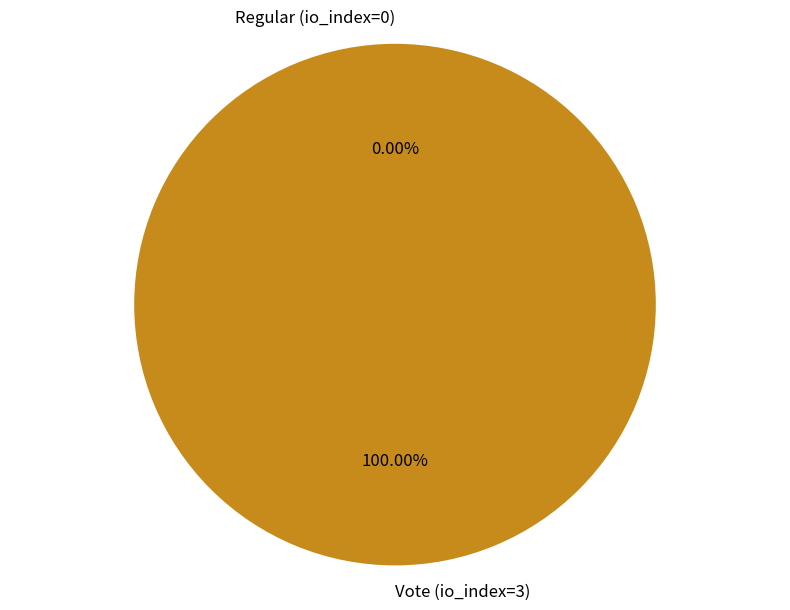

To the nearest percent, what is the combined percentage of Vote (io_index=3) and Regular (io_index=0)?

100%